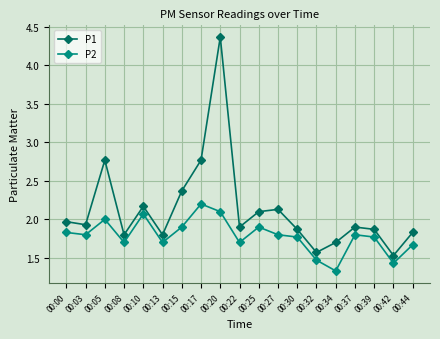

What is the sum of the P2 values at 00:42 and 00:08?

3.1